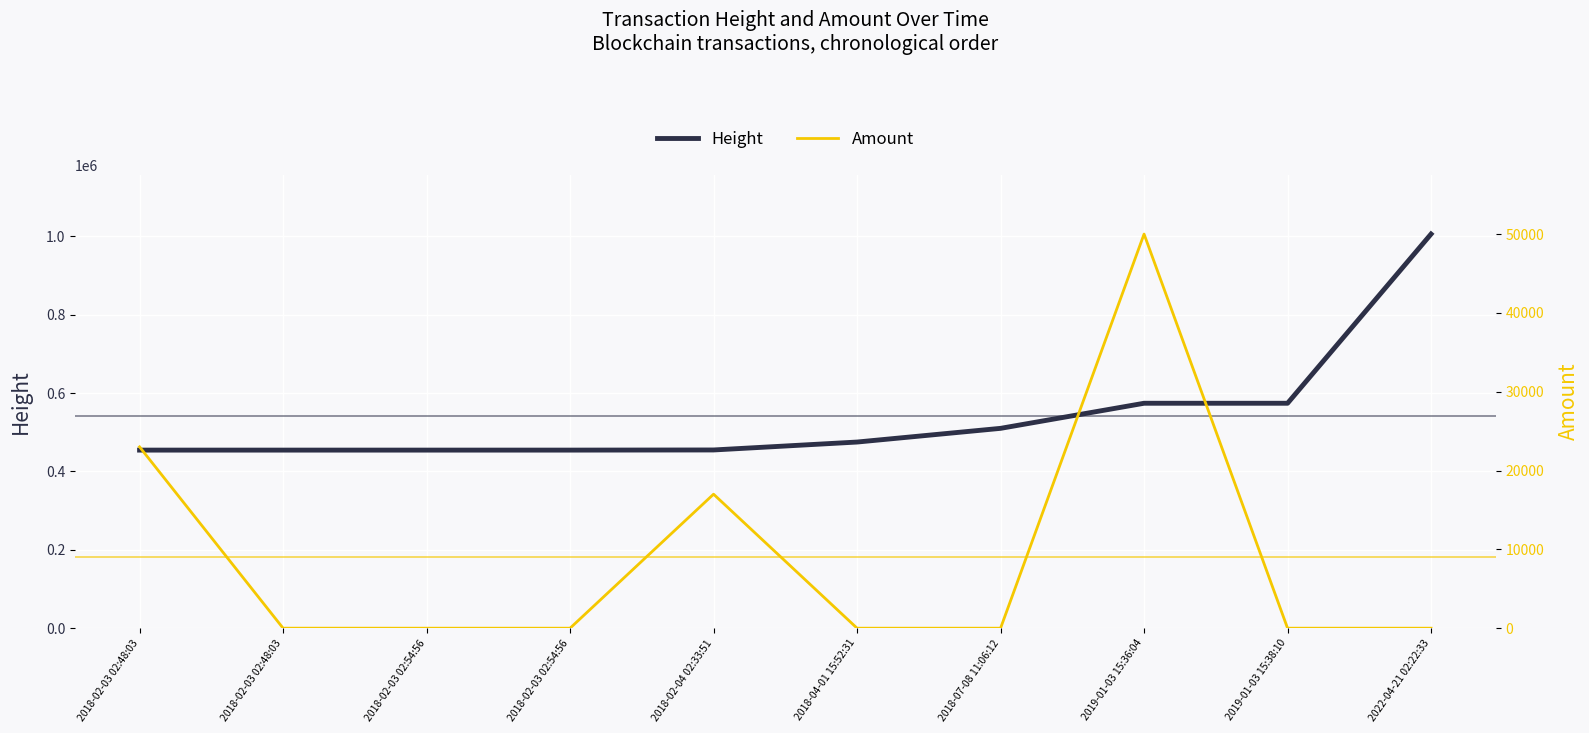

How many positive values does the Amount series have?

5